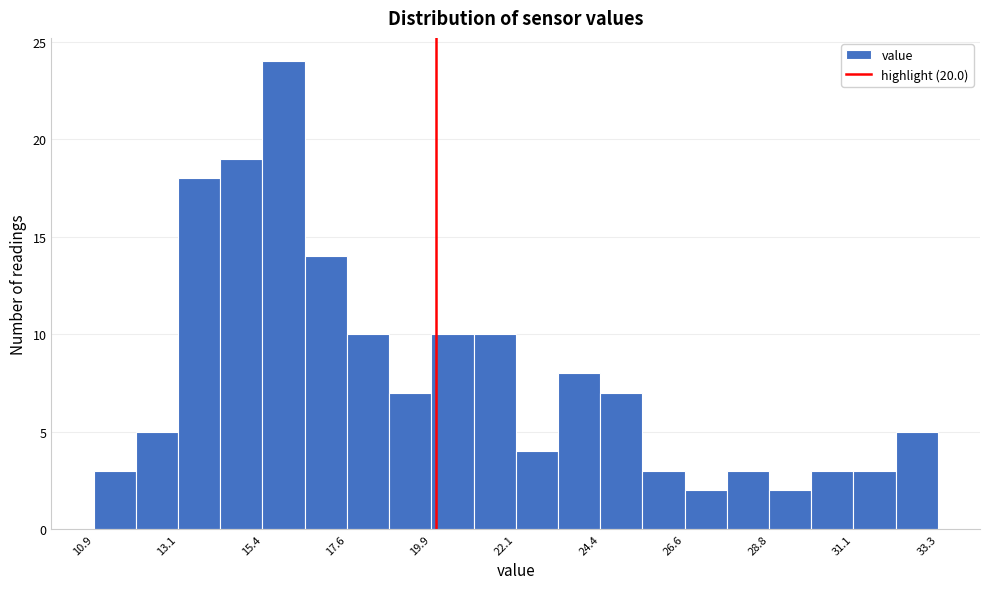

Read against the x-axis, roughly where is the centre of the tallest bar?

16.0